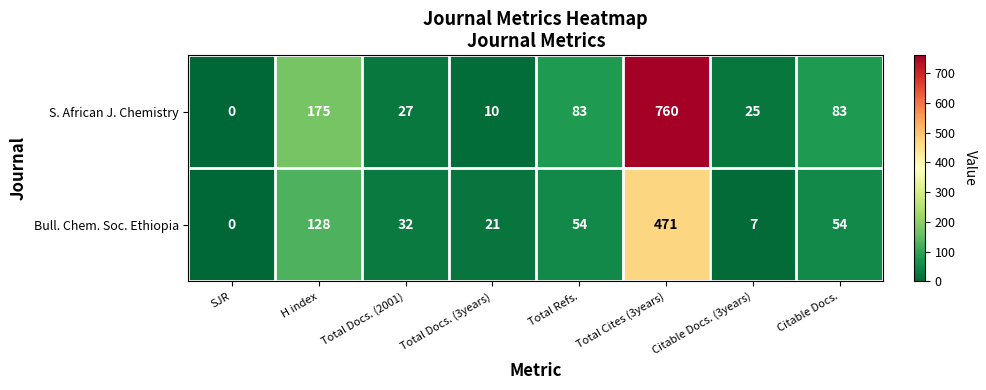

Where does the Bull. Chem. Soc. Ethiopia series first go above 54?

H index